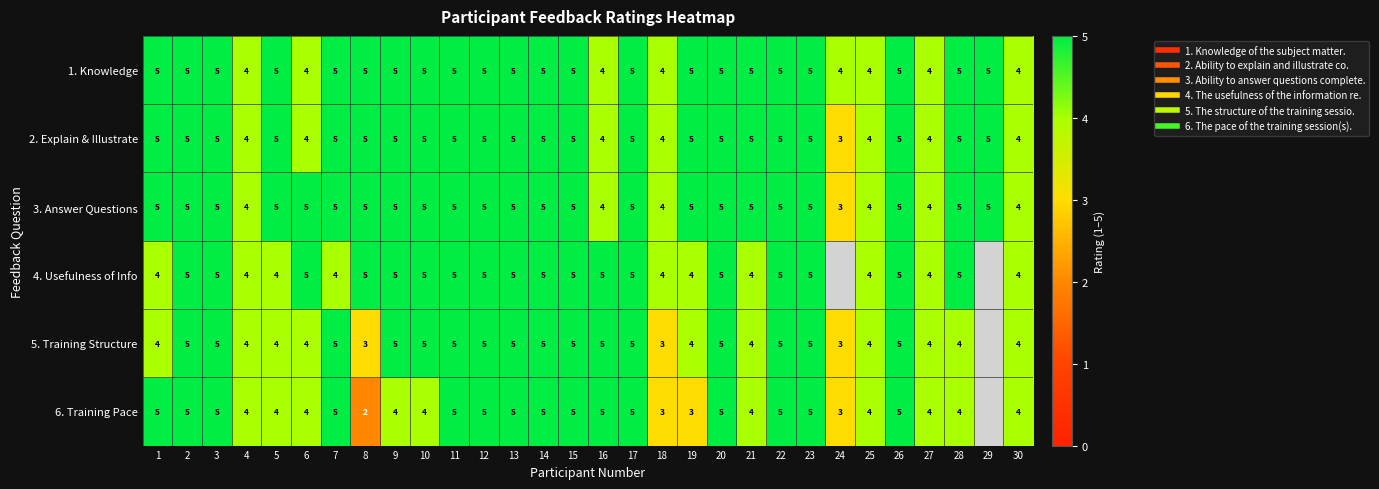

What is the highest value of the 2. Explain & Illustrate series?

5.0